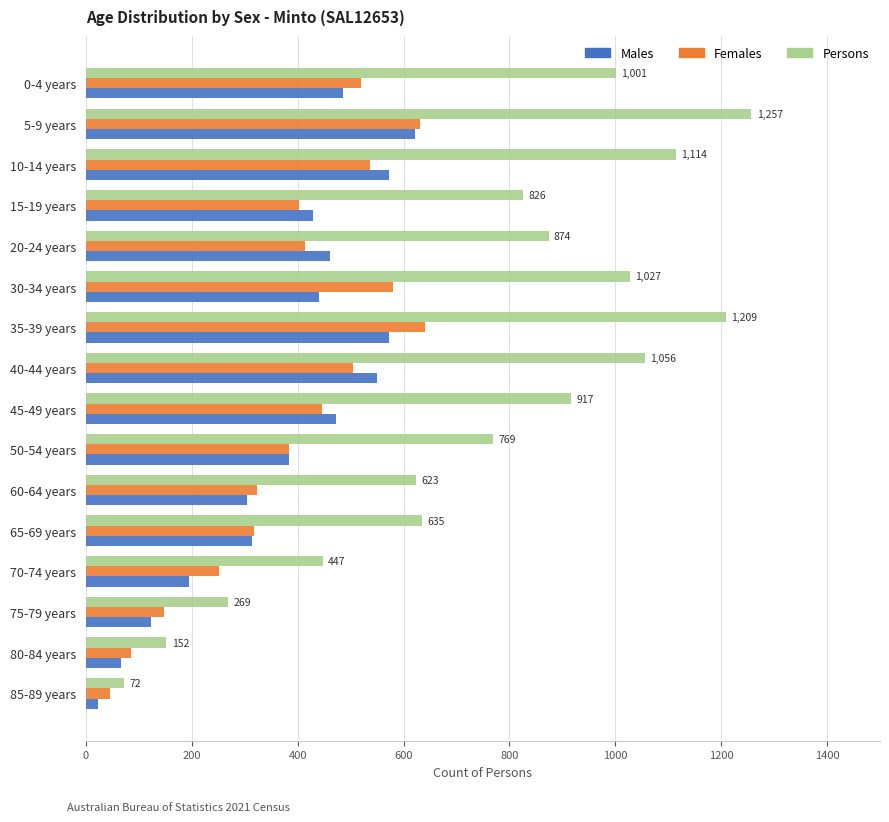

What is the sum of all Persons values?

12248